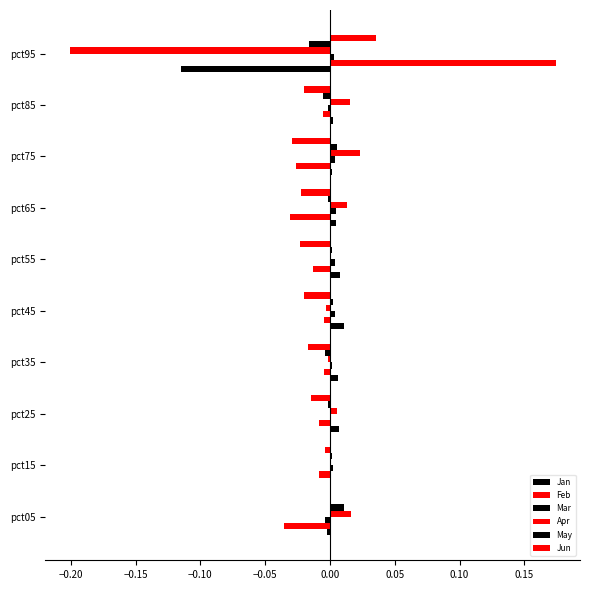

Reading right to left, list all the values displayed in this chart.

Jan: -0.1	0.0	0.0	0.0	0.0	0.0	0.0	0.0	-0.0	-0.0
Feb: 0.2	-0.0	-0.0	-0.0	-0.0	-0.0	-0.0	-0.0	-0.0	-0.0
Mar: 0.0	-0.0	0.0	0.0	0.0	0.0	0.0	0.0	0.0	-0.0
Apr: -0.2	0.0	0.0	0.0	0.0	-0.0	-0.0	0.0	0.0	0.0
May: -0.0	-0.0	0.0	-0.0	0.0	0.0	-0.0	-0.0	0.0	0.0
Jun: 0.0	-0.0	-0.0	-0.0	-0.0	-0.0	-0.0	-0.0	-0.0	0.0